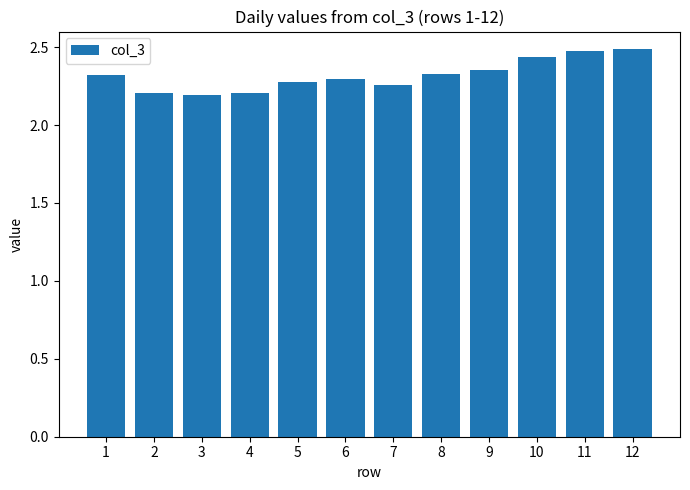

How many values are between 2 and 3?

12